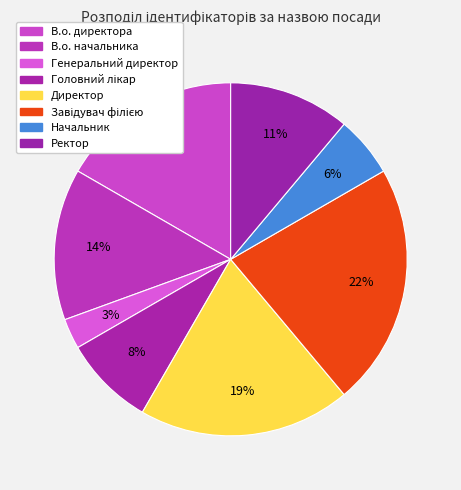

Is it true that Ректор is 1% of the pie?

False